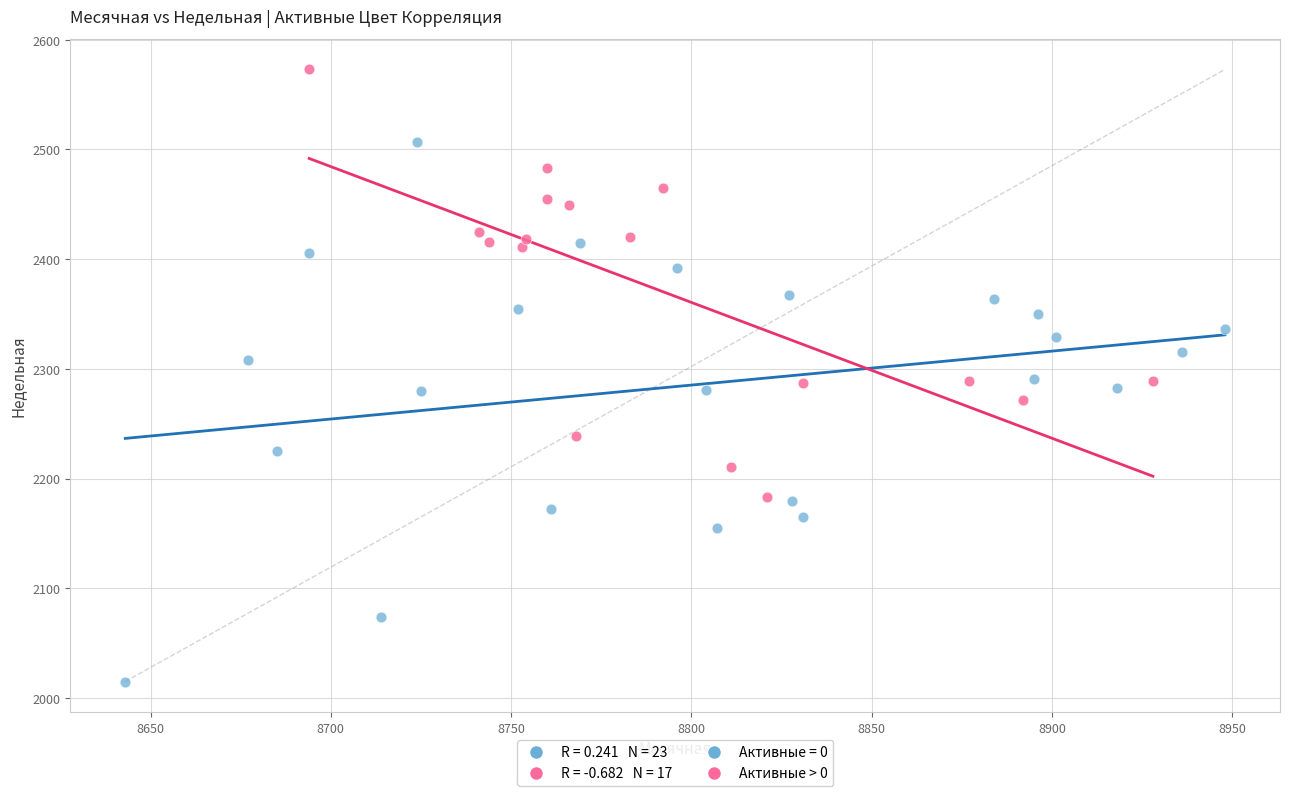

Which series contains the highest Y value?

Активные > 0